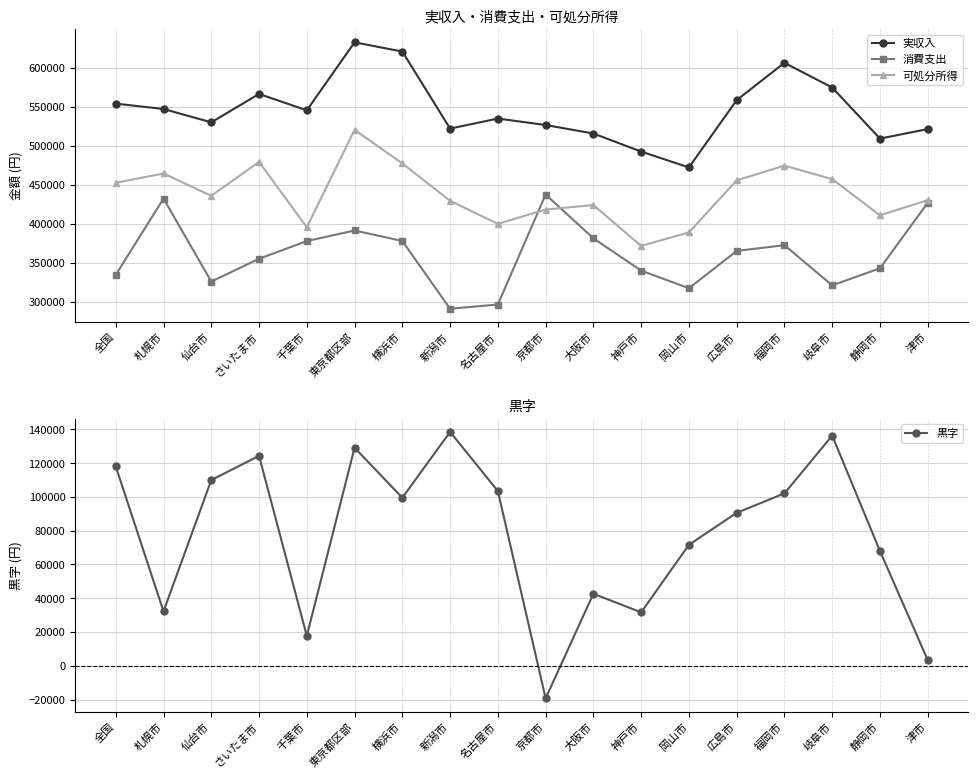

Where does the 実収入 series first go above 545403?

全国